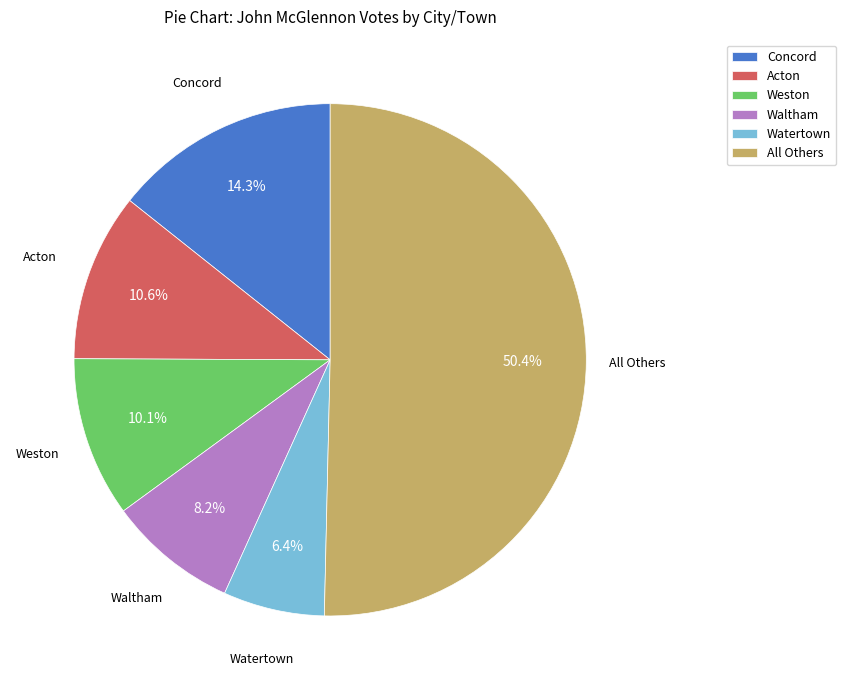

How many segments does this pie chart have?

6